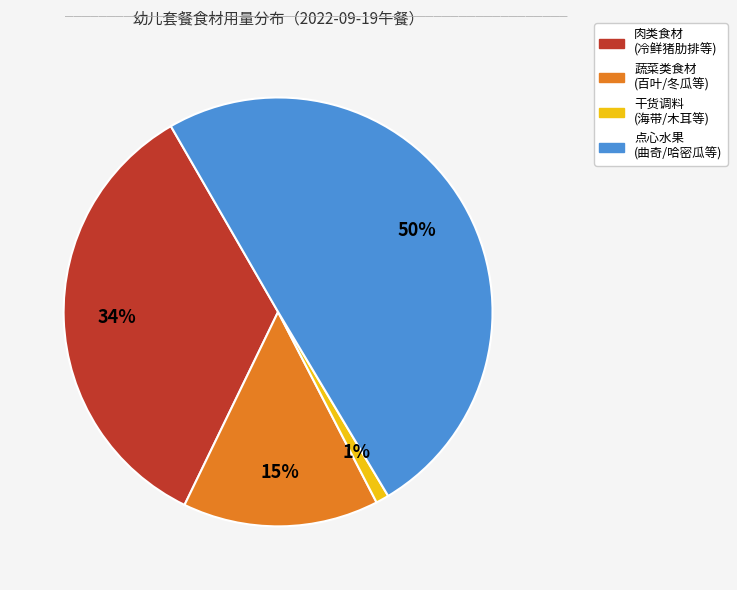

To the nearest percent, what is the average slice percentage?

25%